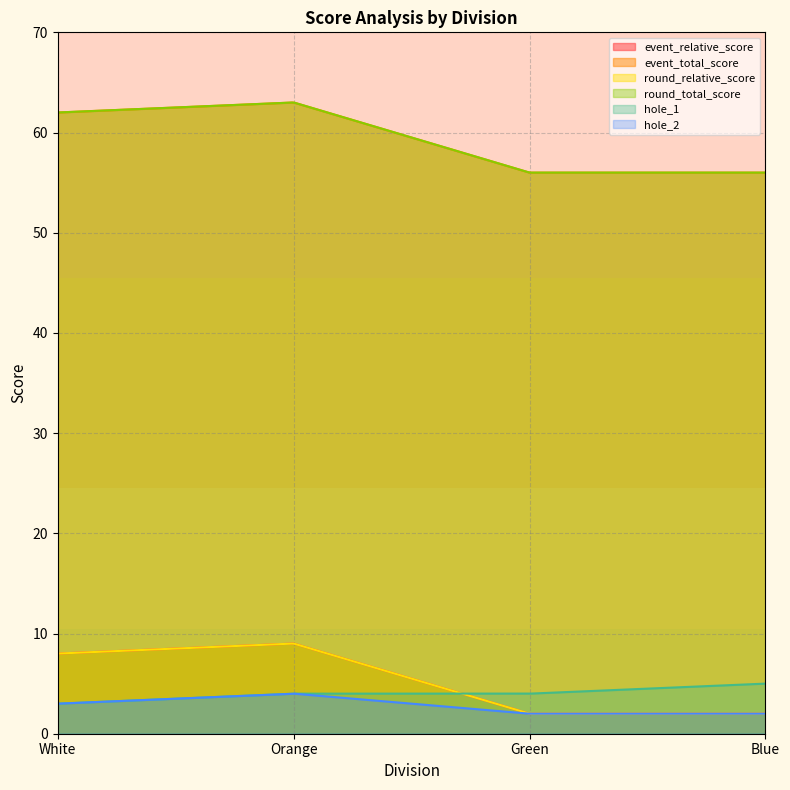

Which series has the largest total across all categories?

event_total_score